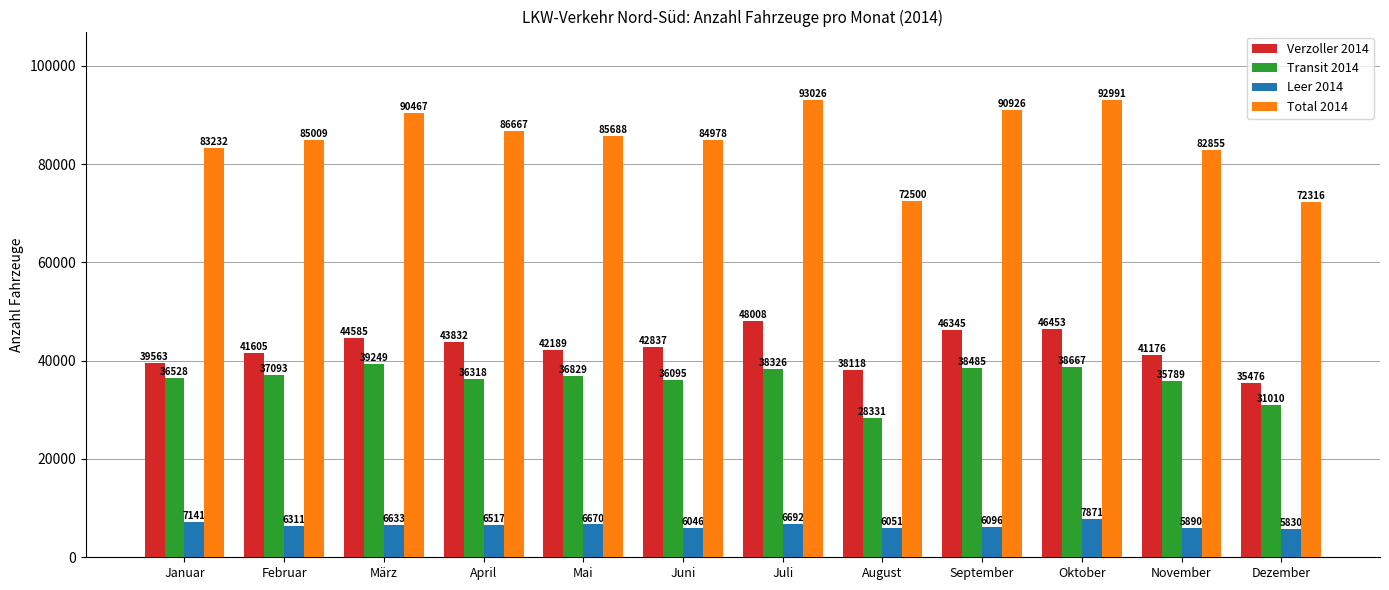

What is the maximum value shown in the chart?

93026